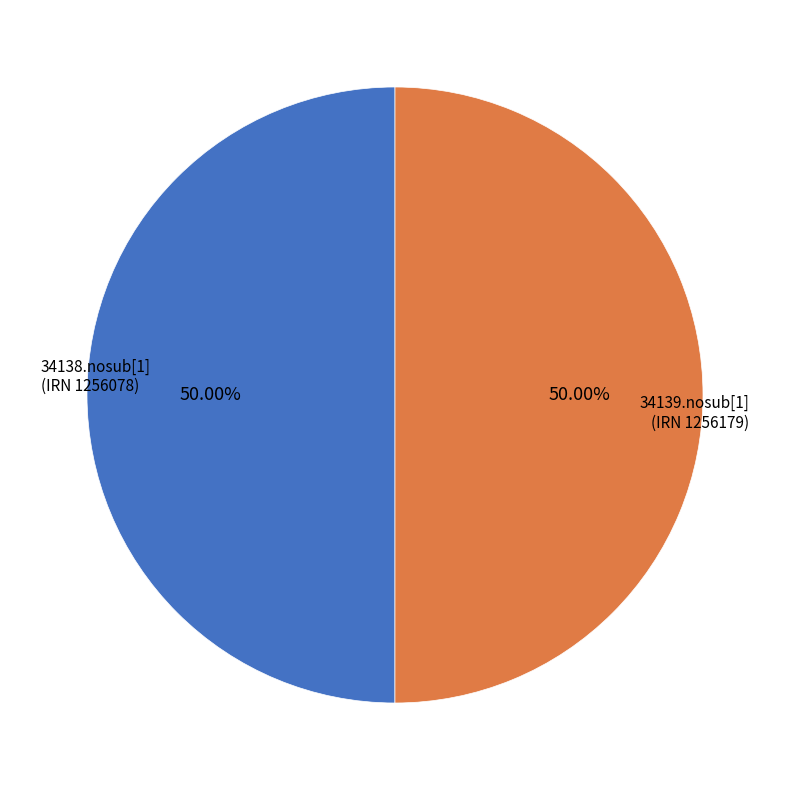

Approximately how many times larger is the value at 34138.nosub[1] compared to 34139.nosub[1]?

1.0